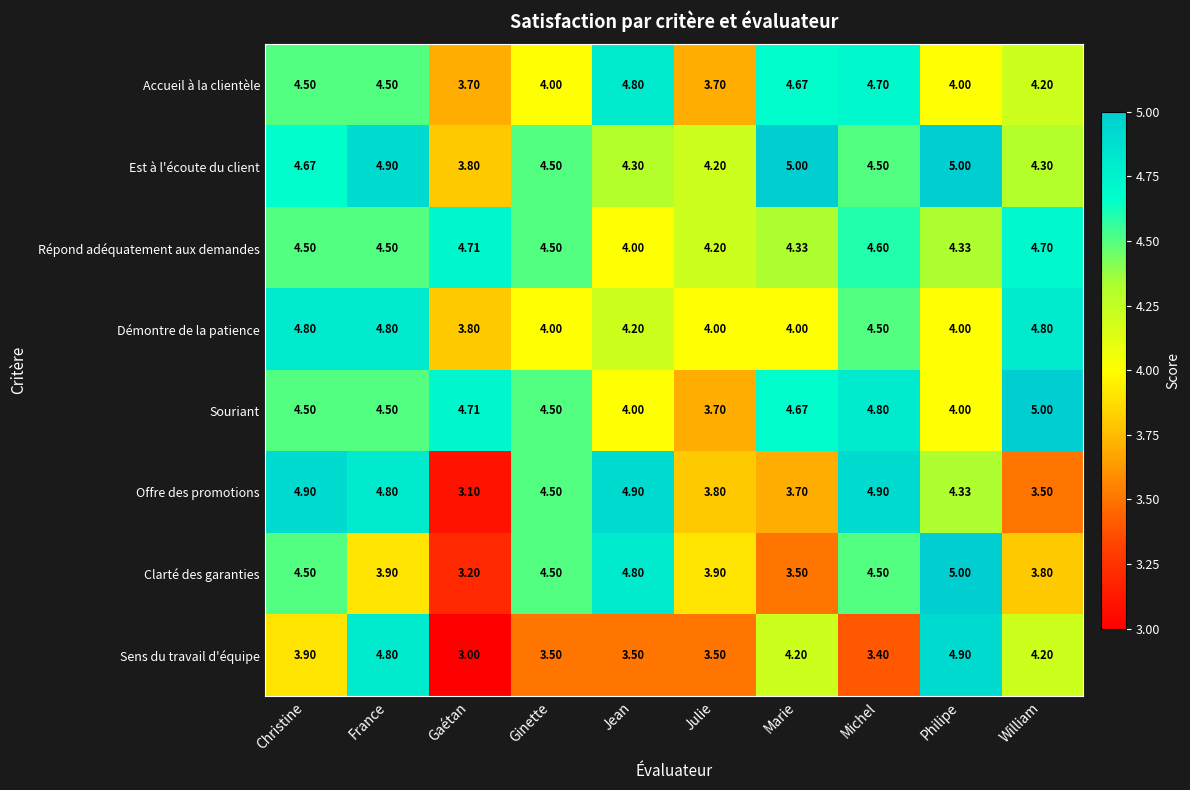

Which series has the largest total across all categories?

Est à l'écoute du client